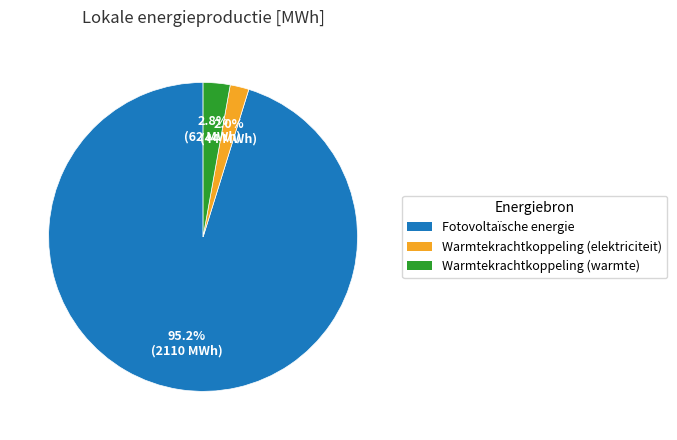

Which has a higher value, Warmtekrachtkoppeling (elektriciteit) or Fotovoltaïsche energie?

Fotovoltaïsche energie